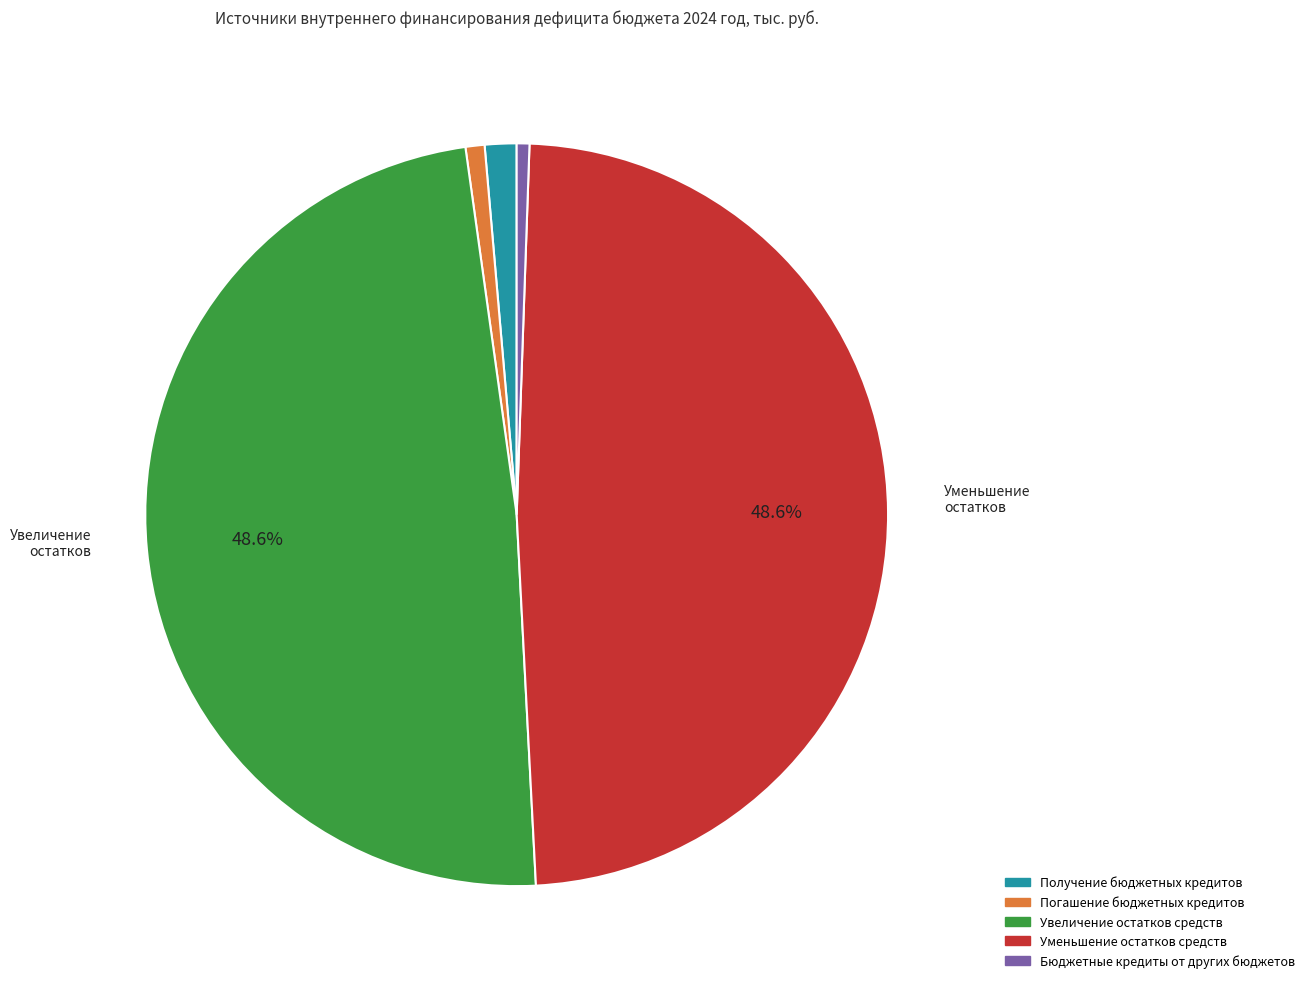

Is there any slice that represents more than half of the pie?

No